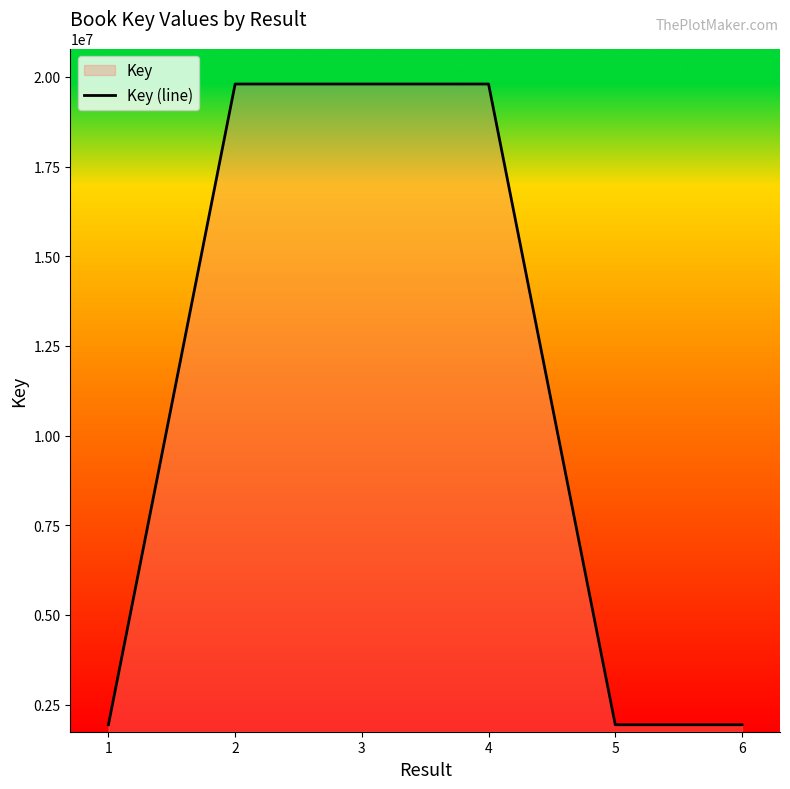

What is the smallest value displayed?

1939876